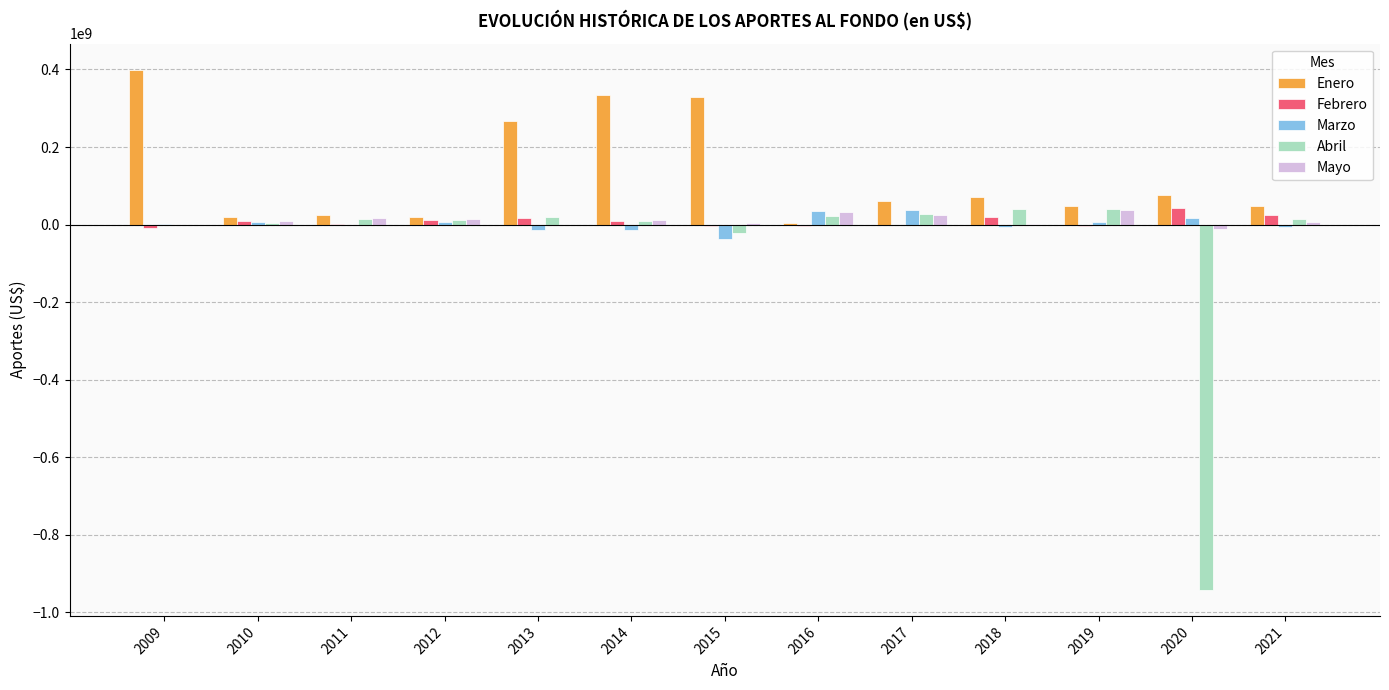

Which series changed the most between 2015 and 2019?

Enero